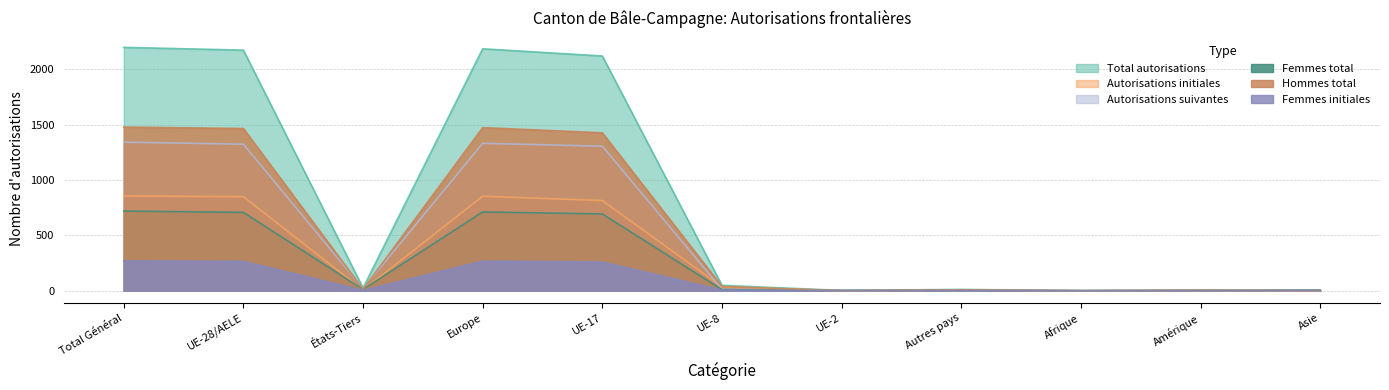

What are all the series names shown in the legend?

Total autorisations, Autorisations initiales, Autorisations suivantes, Femmes total, Hommes total, Femmes initiales